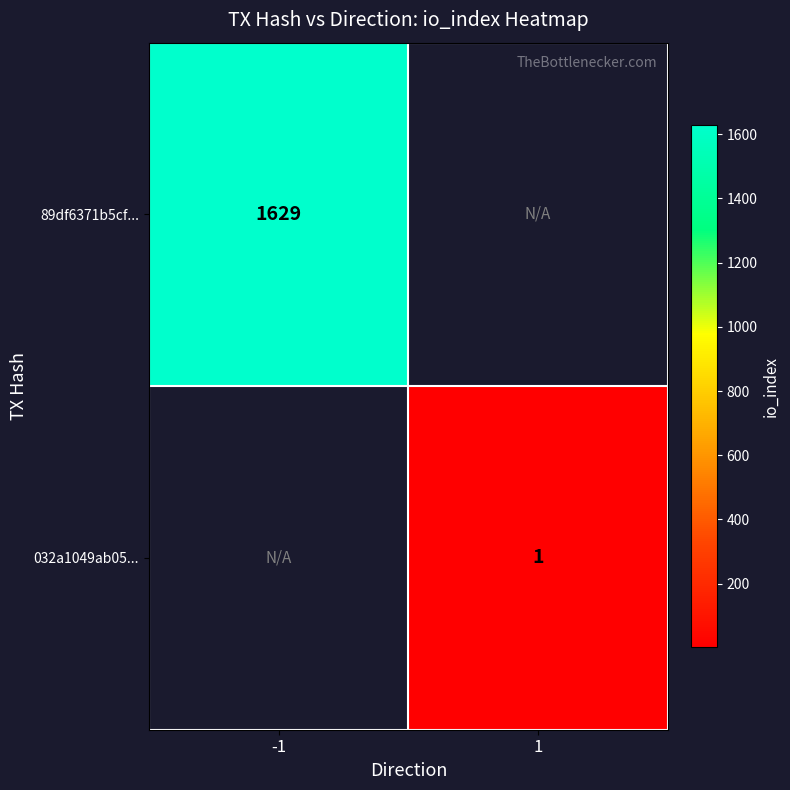

At how many categories does at least one series exceed 1526?

1